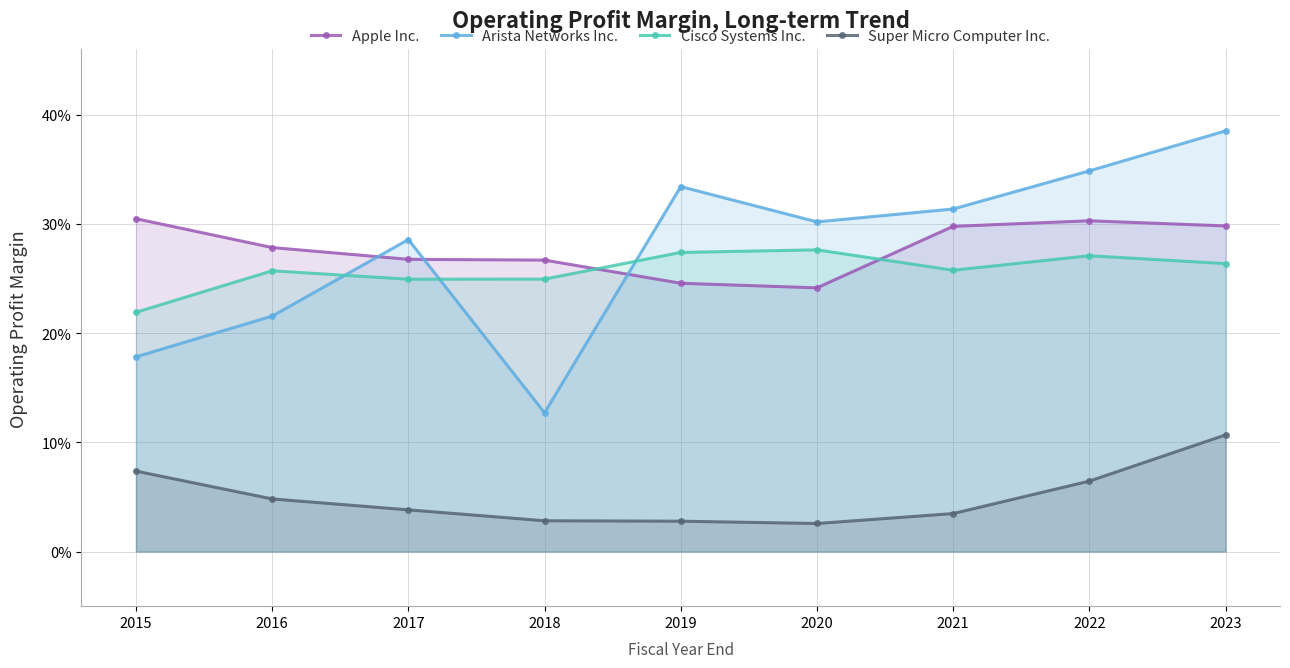

What is the difference between the maximum and minimum values in the Cisco Systems Inc. series?

0.1